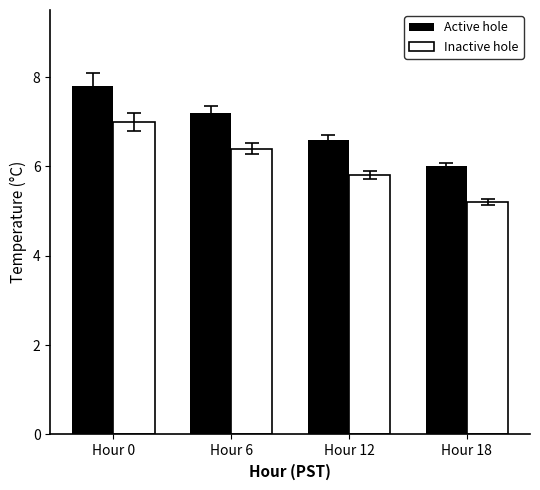

At which label does Inactive hole reach its minimum?

Hour 18